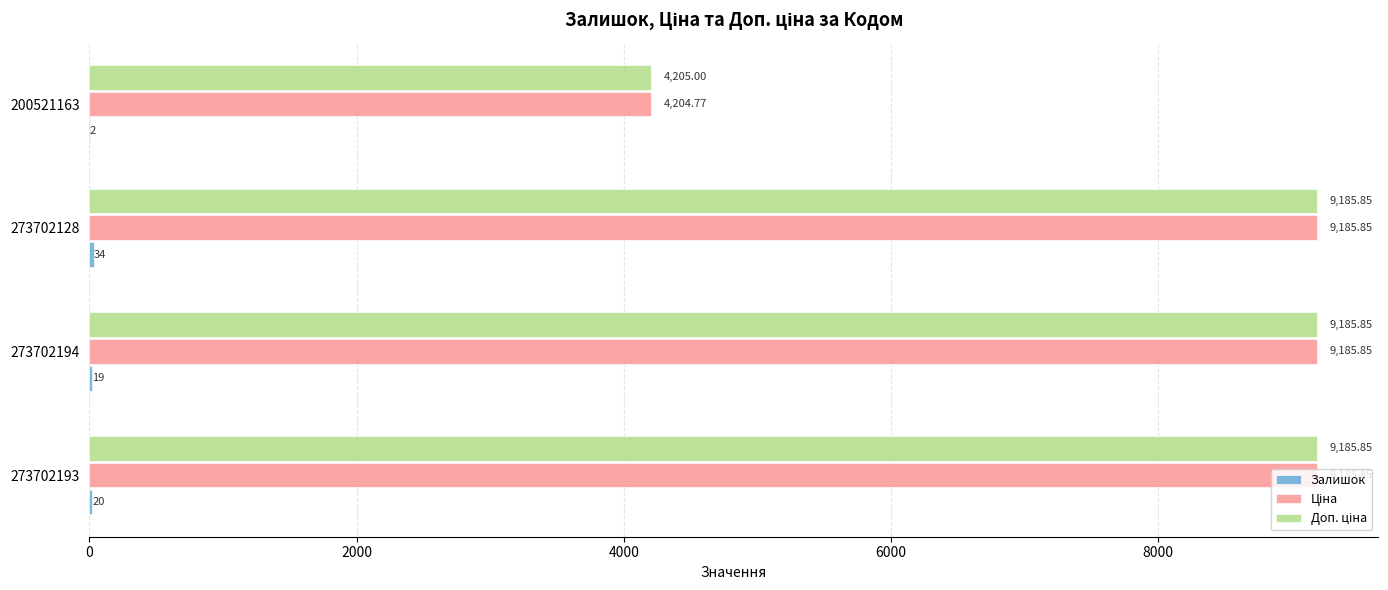

At which category is the sum across all series the highest?

273702128